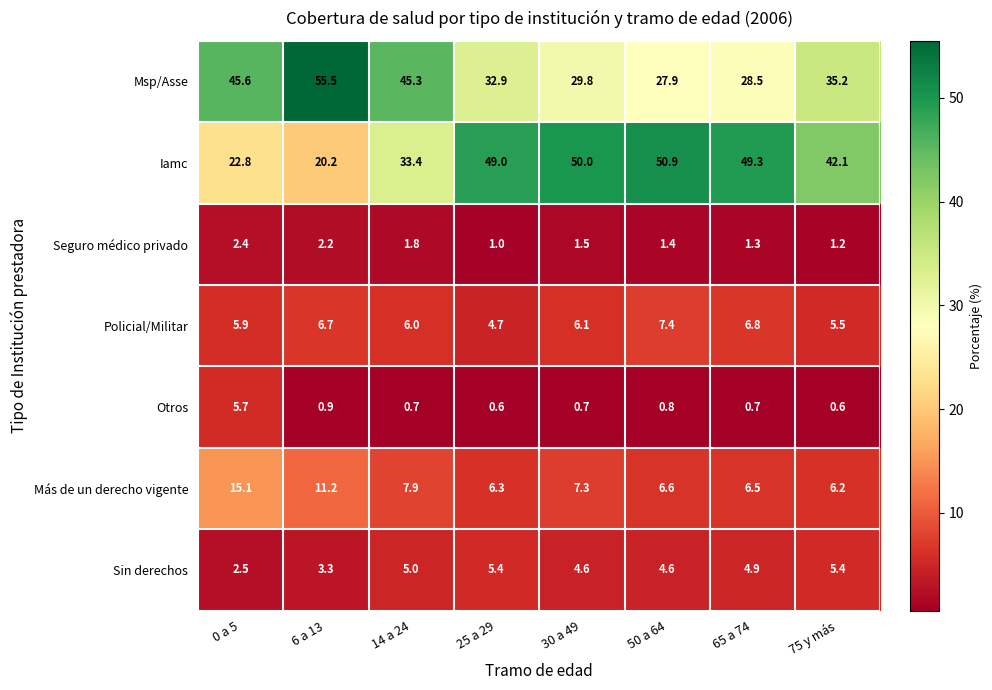

What is the difference between the highest and lowest values at 25 a 29?

48.4